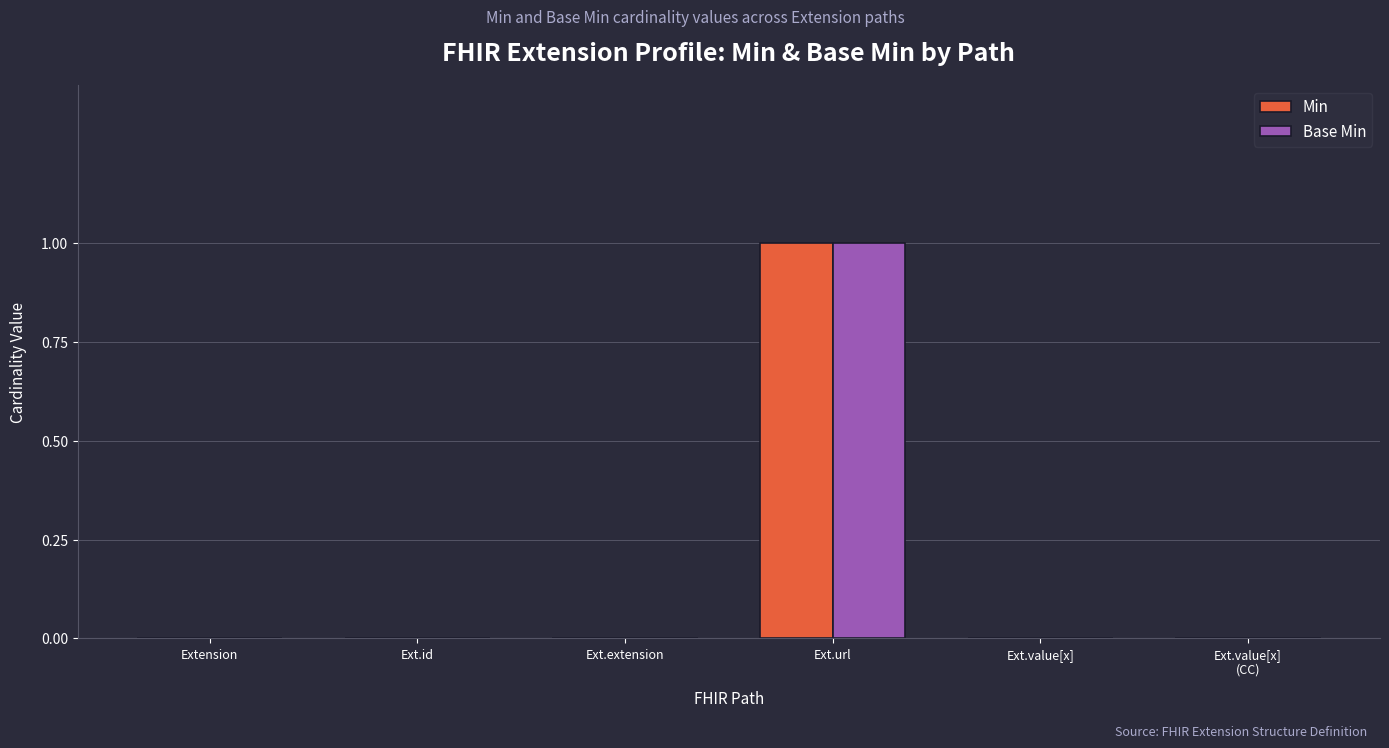

Reading left to right, transcribe all the data shown in this chart.

Min: 0	0	0	1	0	0
Base Min: 0	0	0	1	0	0